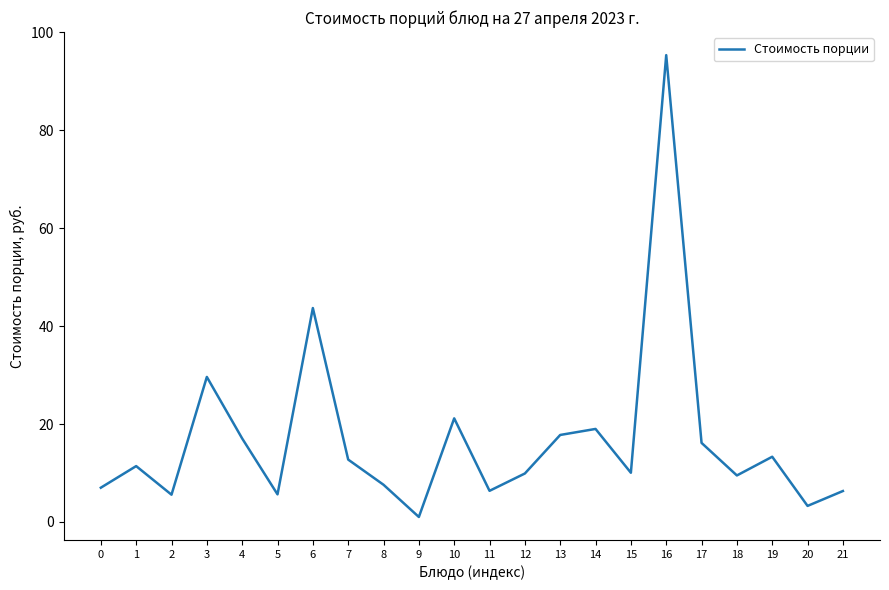

At which label is the value closest to 48?

6